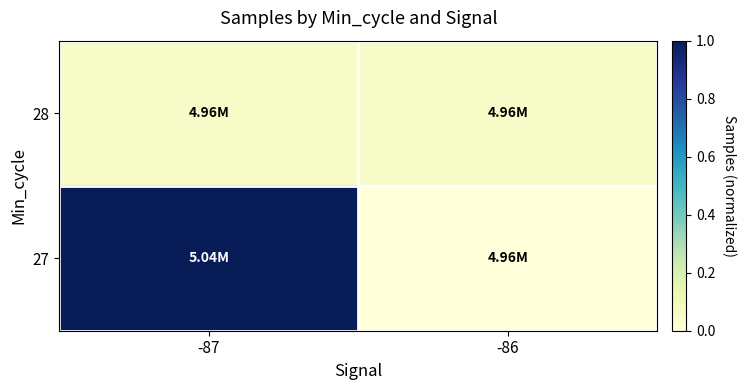

At how many categories does at least one series exceed 0?

2